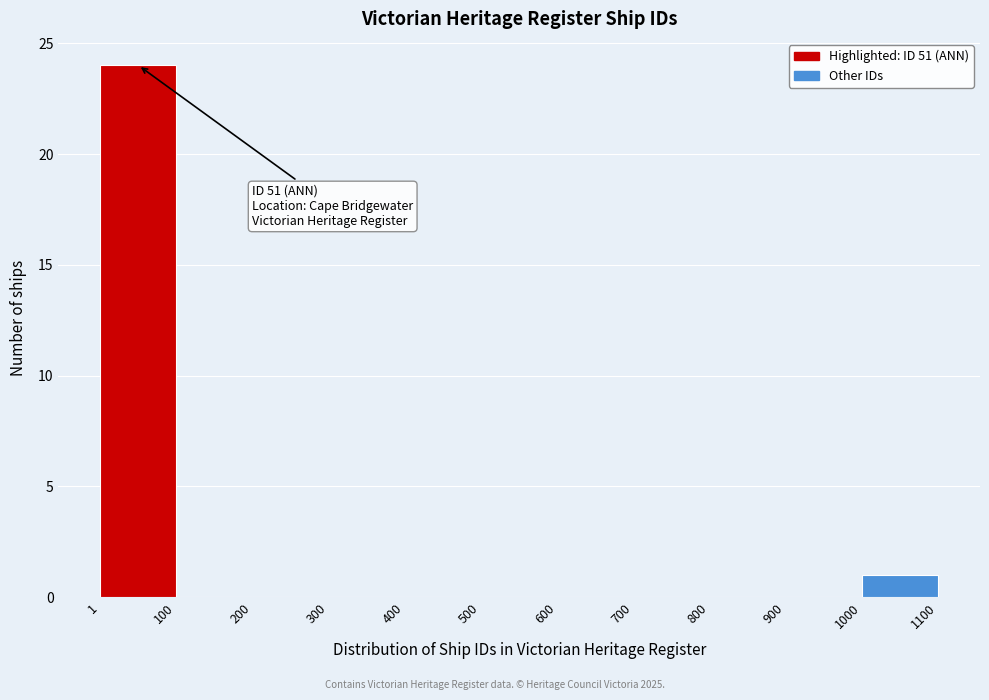

Which range on the x-axis has the tallest bar?

1 to 100